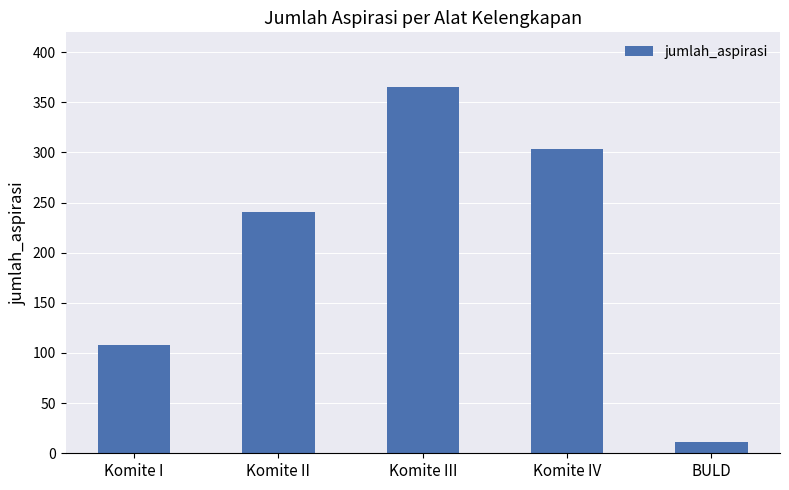

List the labels in order of value, largest first.

Komite III, Komite IV, Komite II, Komite I, BULD